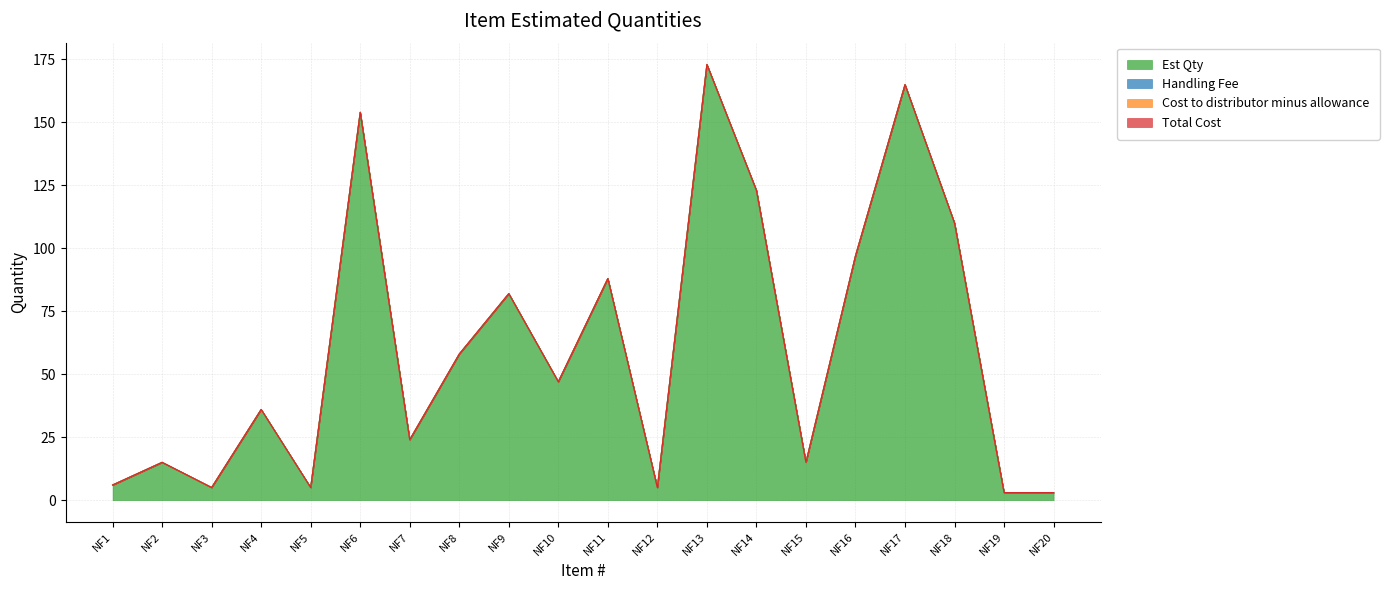

Is the value of Cost to distributor minus allowance at NF18 greater than the value of Est Qty at NF1?

No